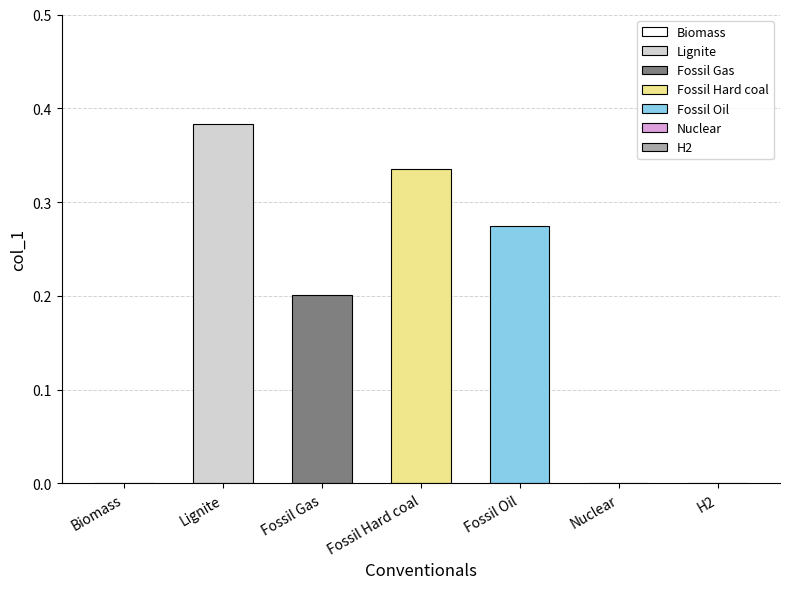

Rank the categories by value from highest to lowest.

Lignite, Fossil Hard coal, Fossil Oil, Fossil Gas, Biomass, Nuclear, H2